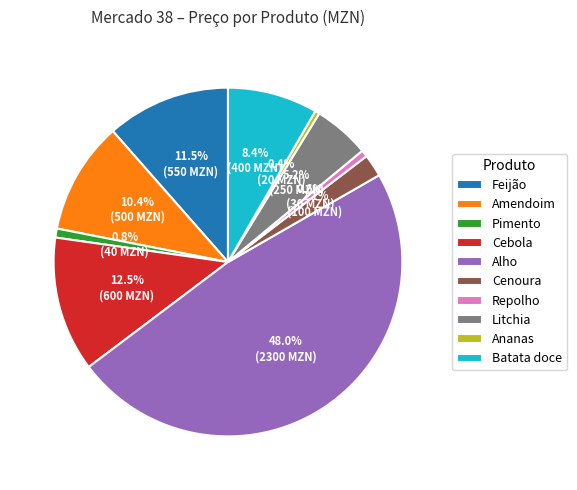

To the nearest percent, what is the difference between the Litchia and Amendoim slice percentages?

5%